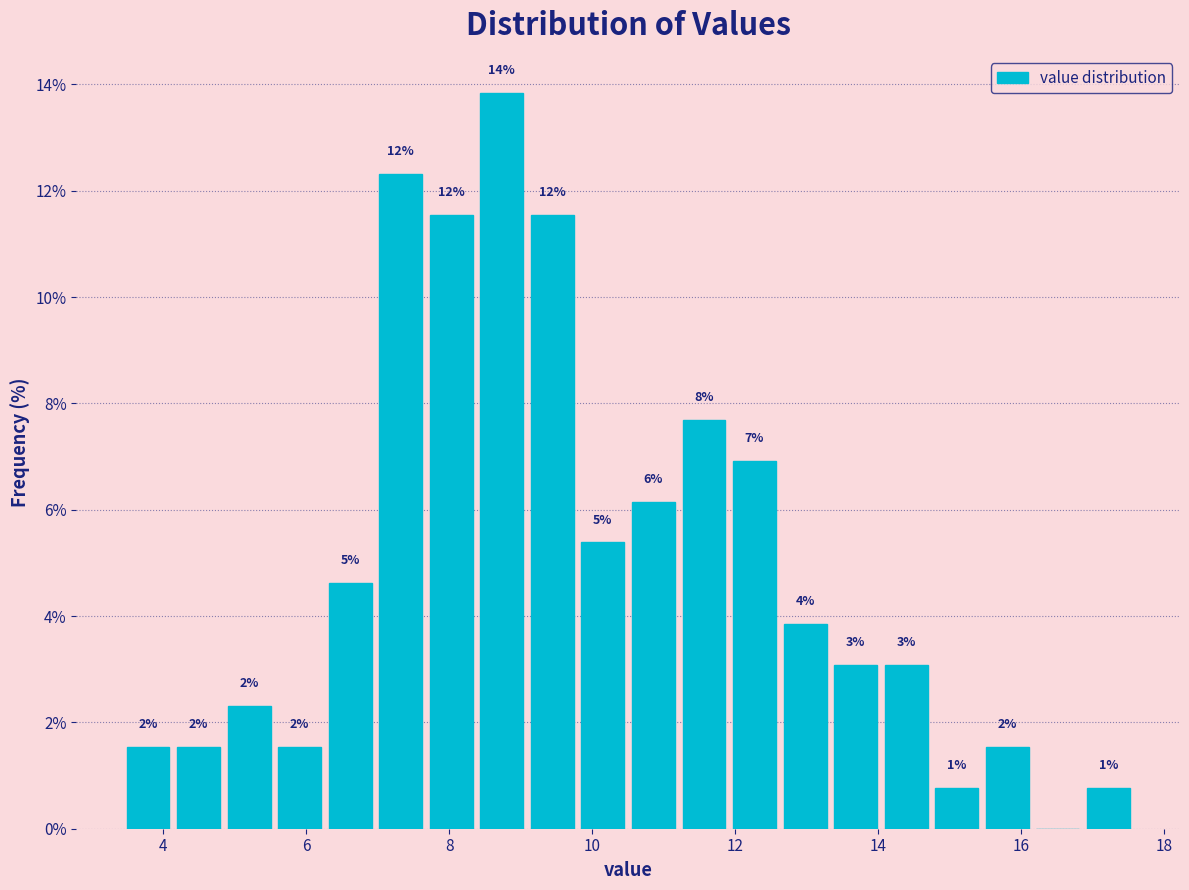

Around what value on the x-axis is the tallest bar? Give the approximate position of its centre, as read against the axis.

8.8